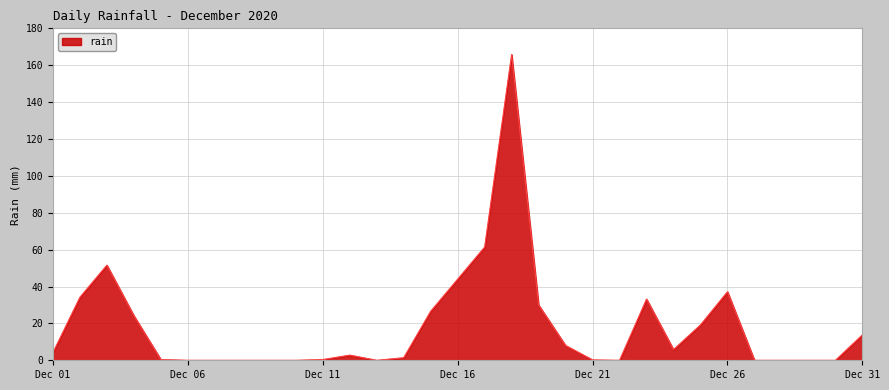

What is the maximum value shown in the chart?

165.8